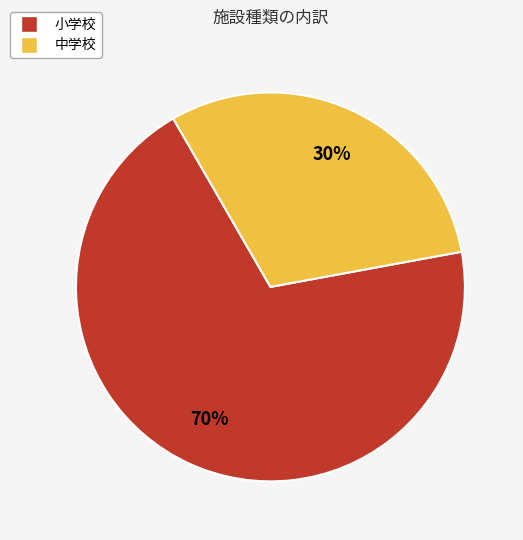

Which slice represents more than half of the pie?

小学校